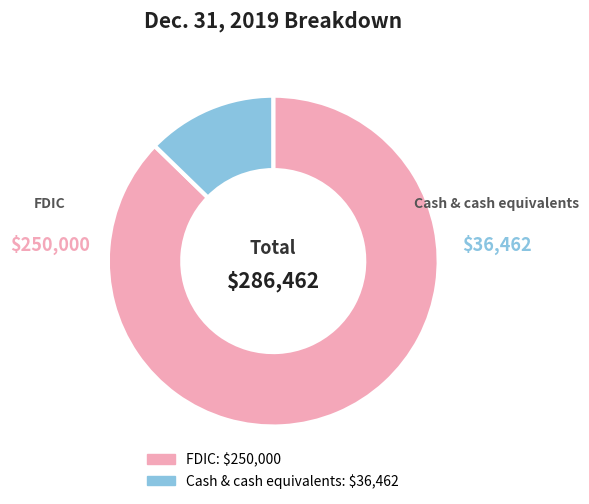

What percentage do FDIC and Cash & cash equivalents together represent?

100.0%